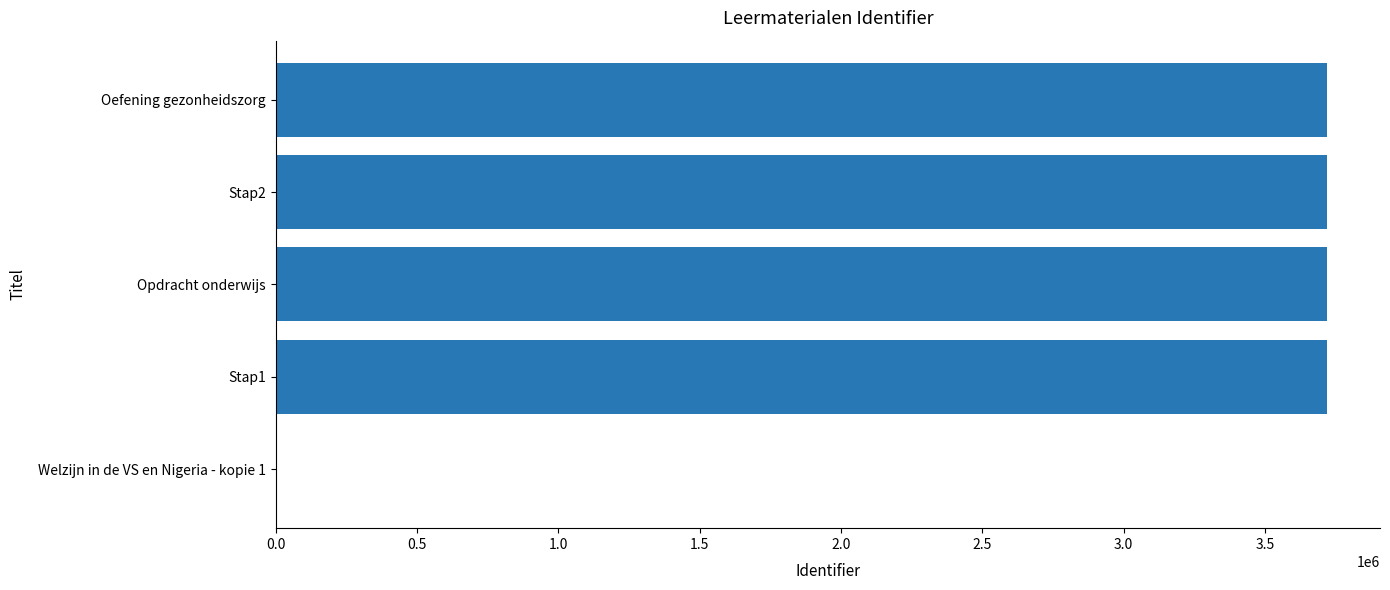

What is the sum of all values?

14884555